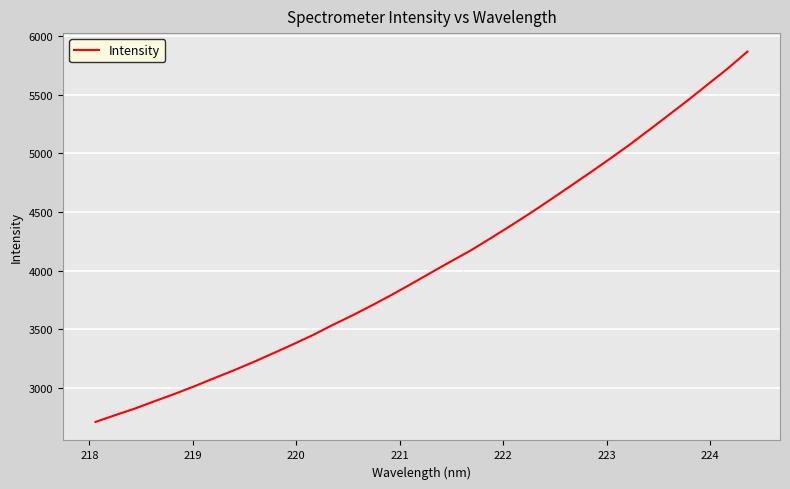

What is the difference between the maximum and minimum values?

3162.8